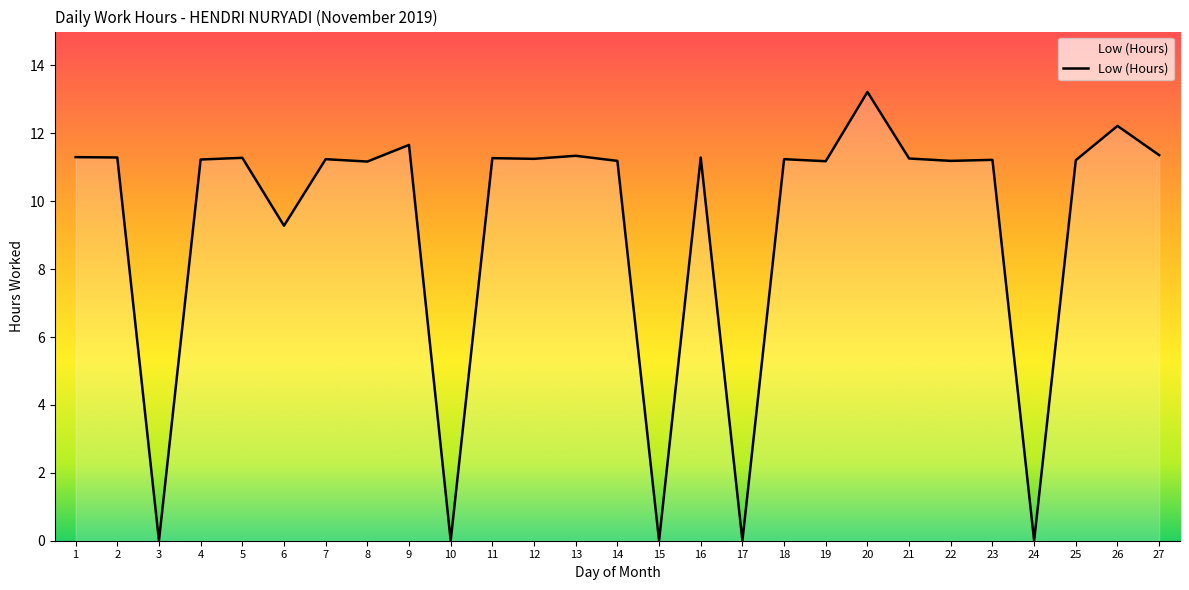

Between 27 and 6, which is larger?

27